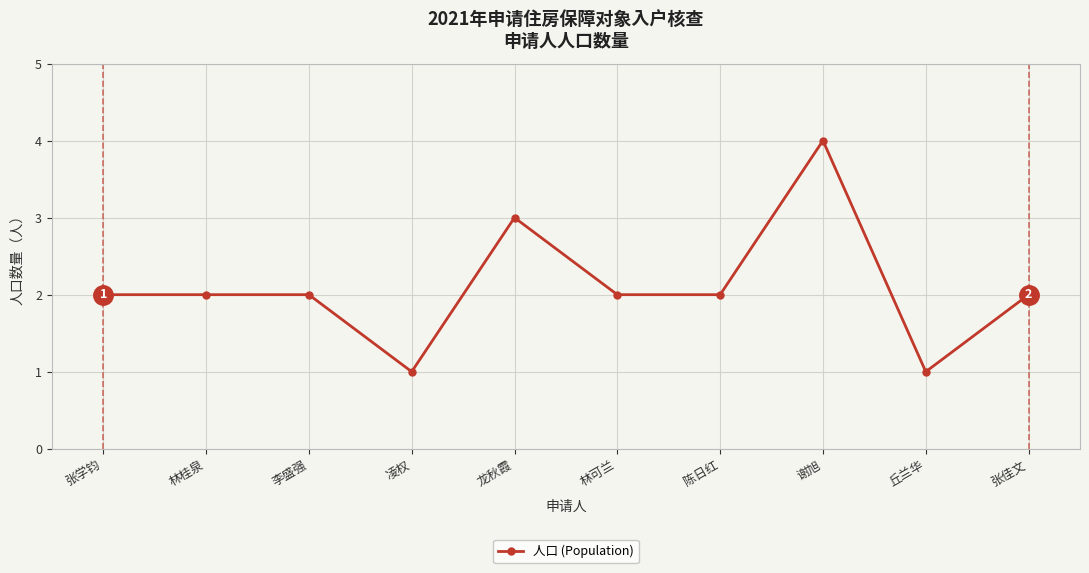

What is the average value?

2